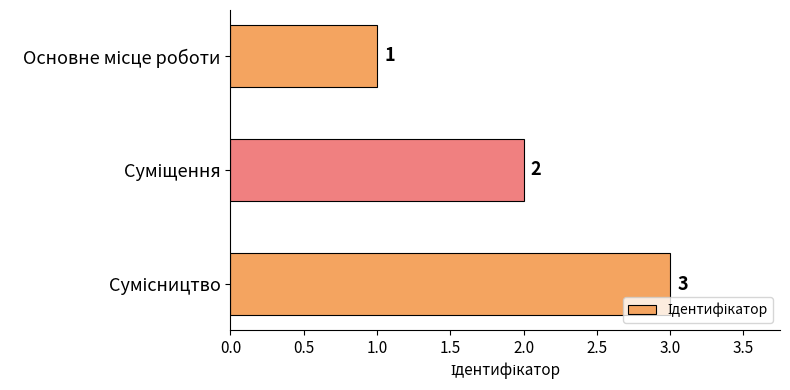

What is the value of the 2nd bar from the top?

2